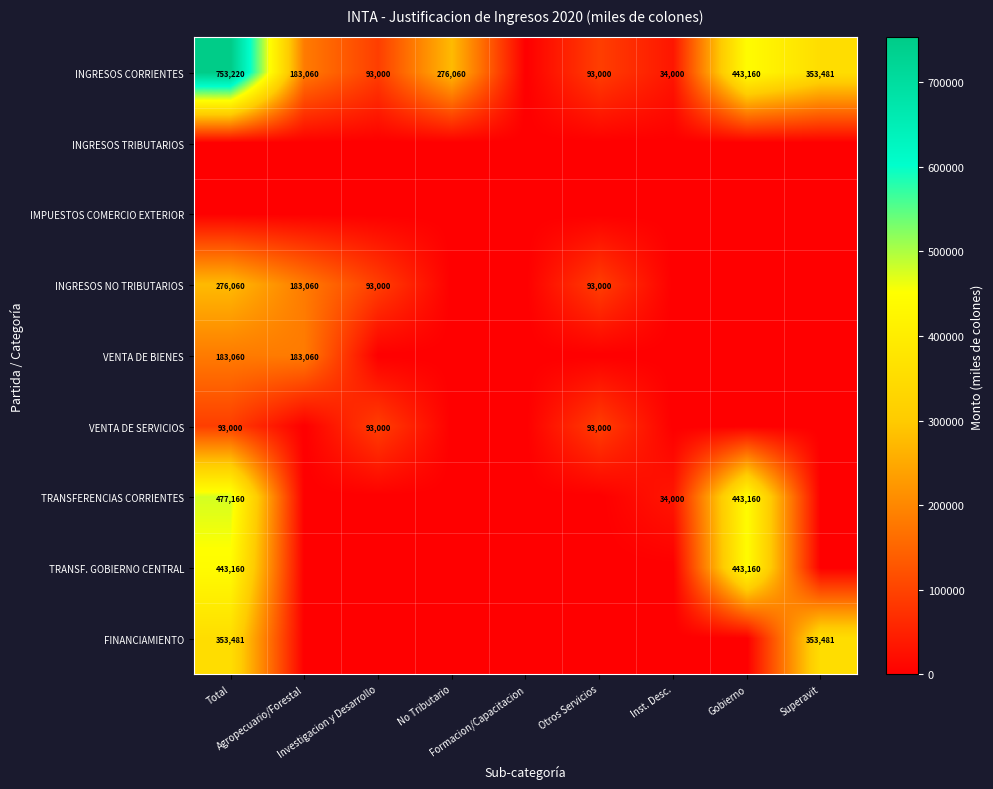

How many categories are shown in the chart?

9